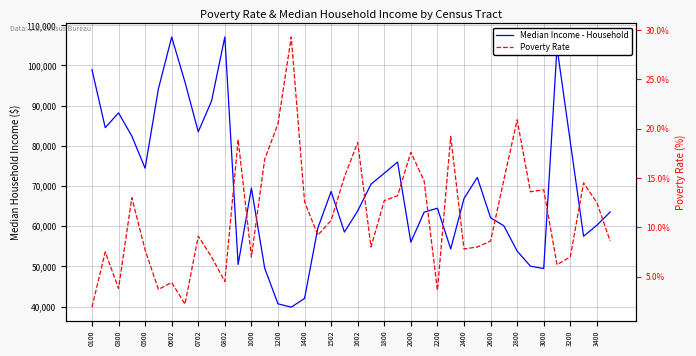

Which series changed the most between 0802 and 34?

Median Income - Household